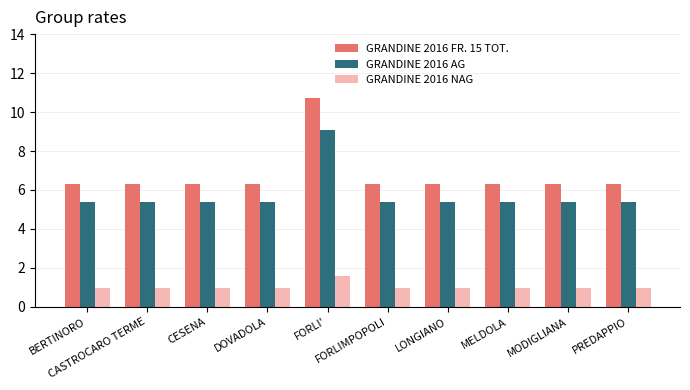

What is the value of the GRANDINE 2016 AG bar at the 2nd from the left?

5.4